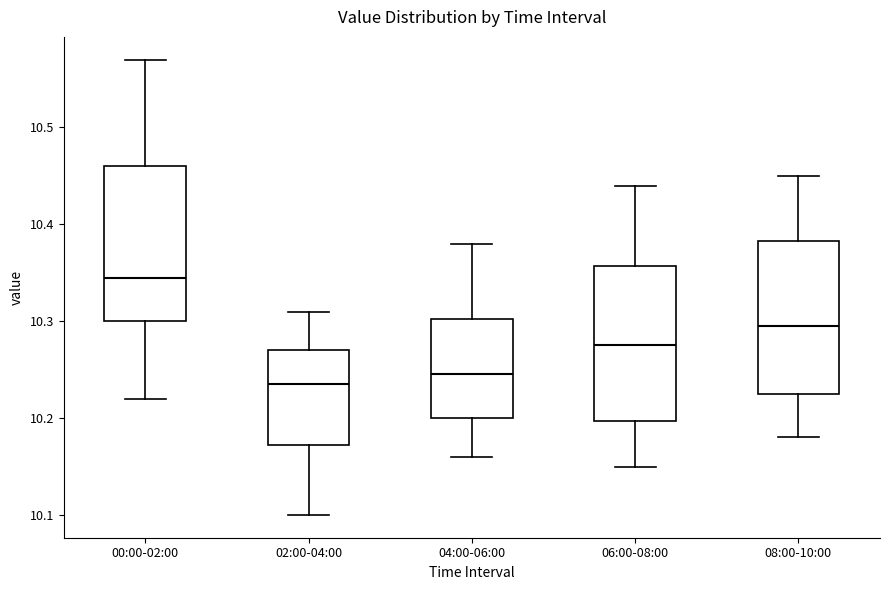

Where does the upper whisker of the box for 06:00-08:00 end on the y-axis? The values are not printed on the chart, so give them approximately, as read against the axis.

10.44